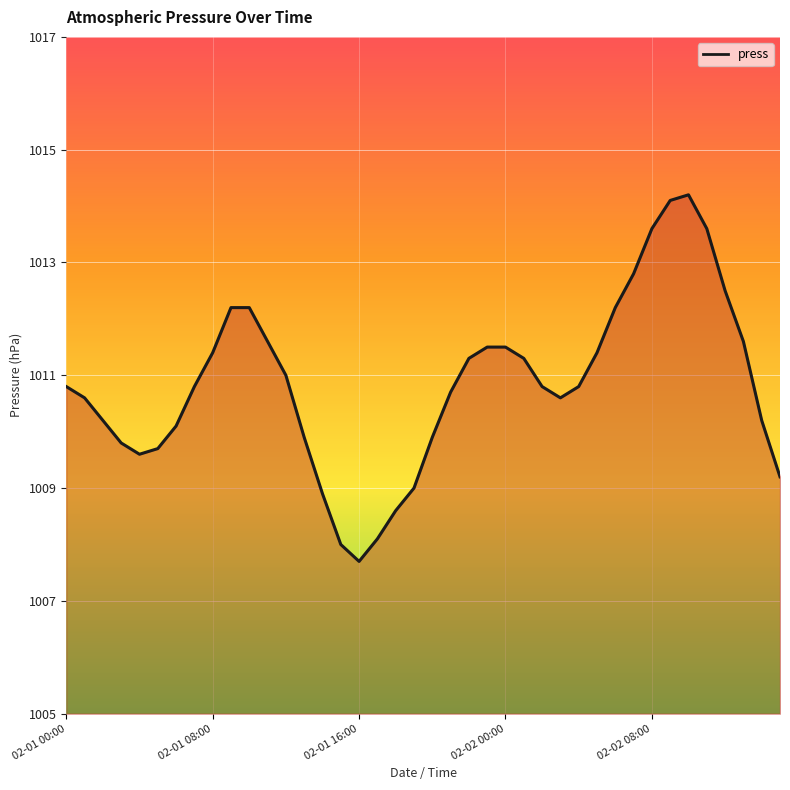

What is the difference between the maximum and minimum values?

6.5